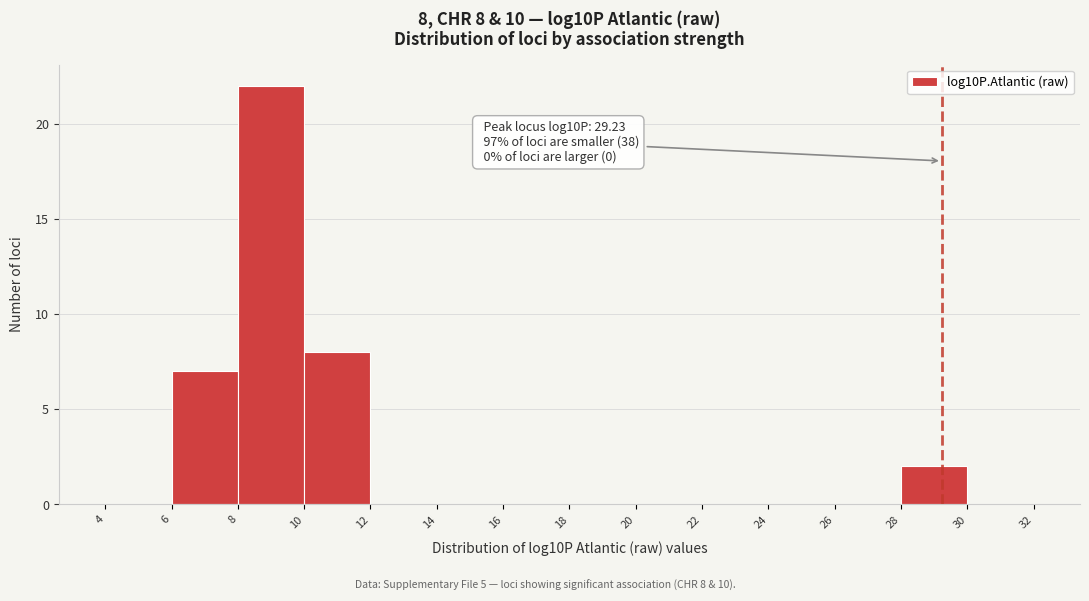

Which range on the x-axis has the tallest bar?

8 to 10